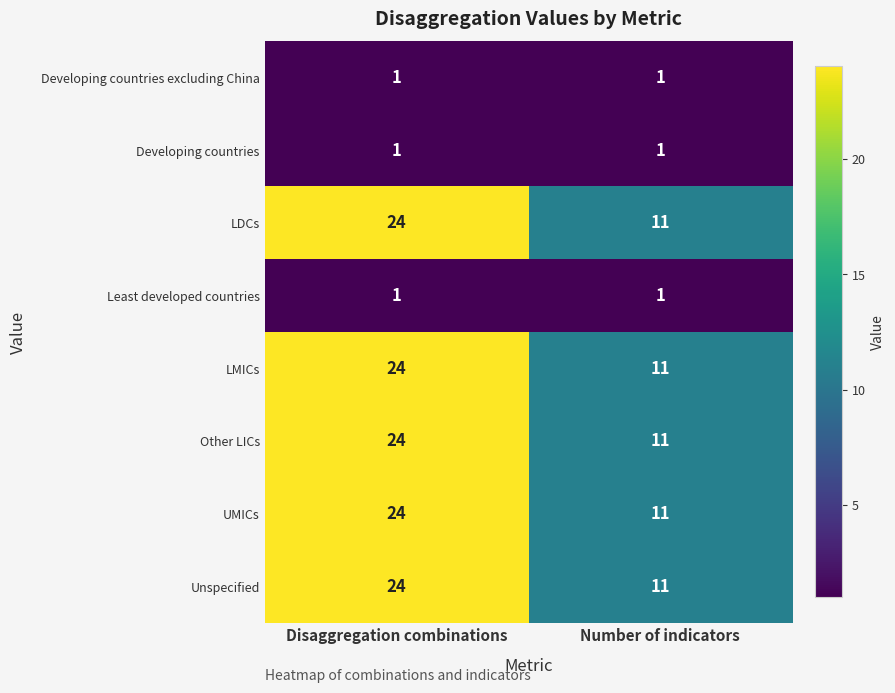

Is the value of Developing countries at Disaggregation combinations greater than the value of LDCs at Disaggregation combinations?

No